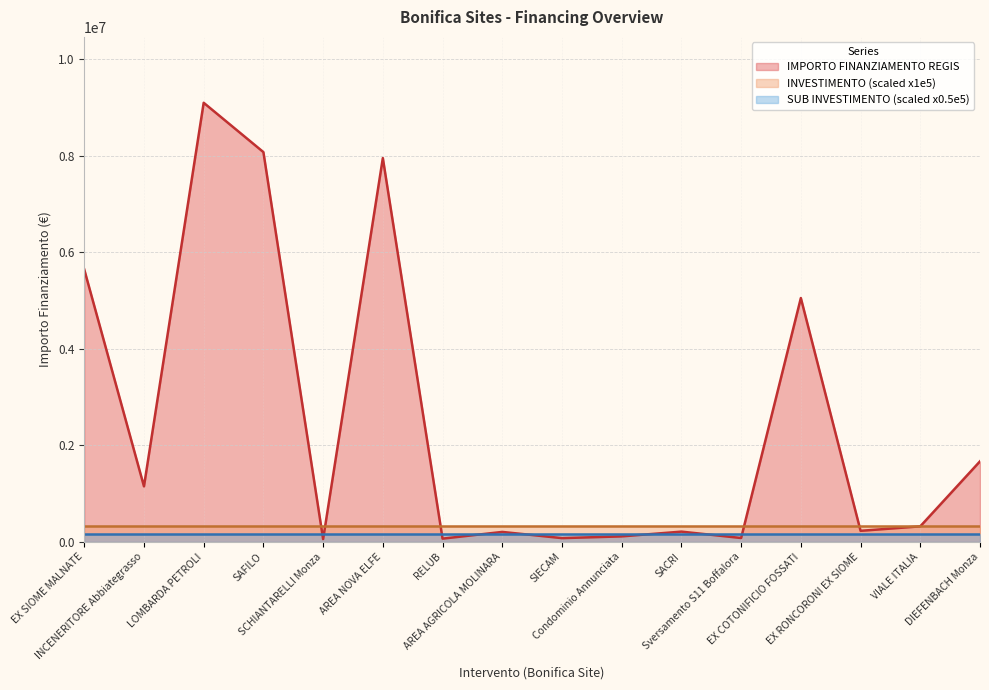

What is the average value of the SUB INVESTIMENTO (scaled) series?

3.4